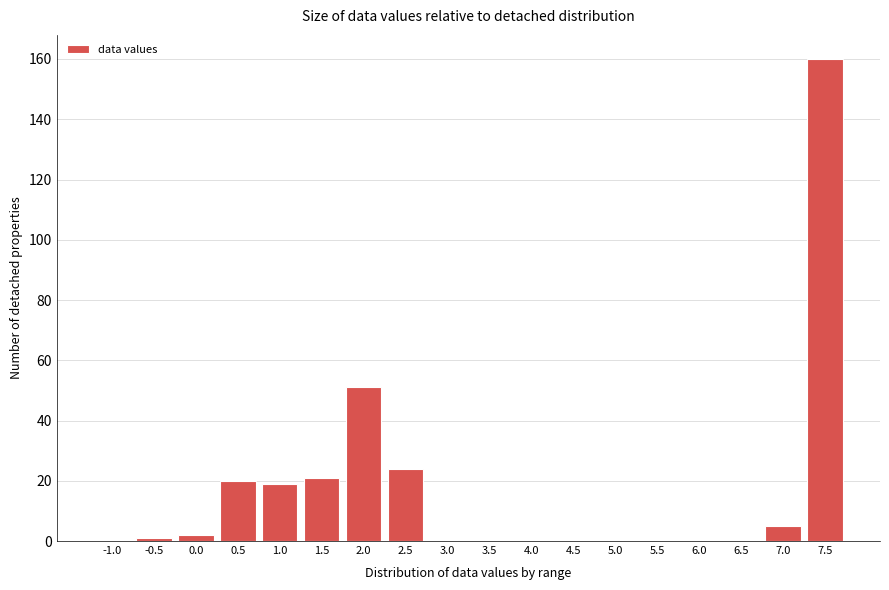

Reading left to right, extract all data points from this chart.

-1.0=0	-0.5=1	0.0=2	0.5=20	1.0=19	1.5=21	2.0=51	2.5=24	3.0=0	3.5=0	4.0=0	4.5=0	5.0=0	5.5=0	6.0=0	6.5=0	7.0=5	7.5=160